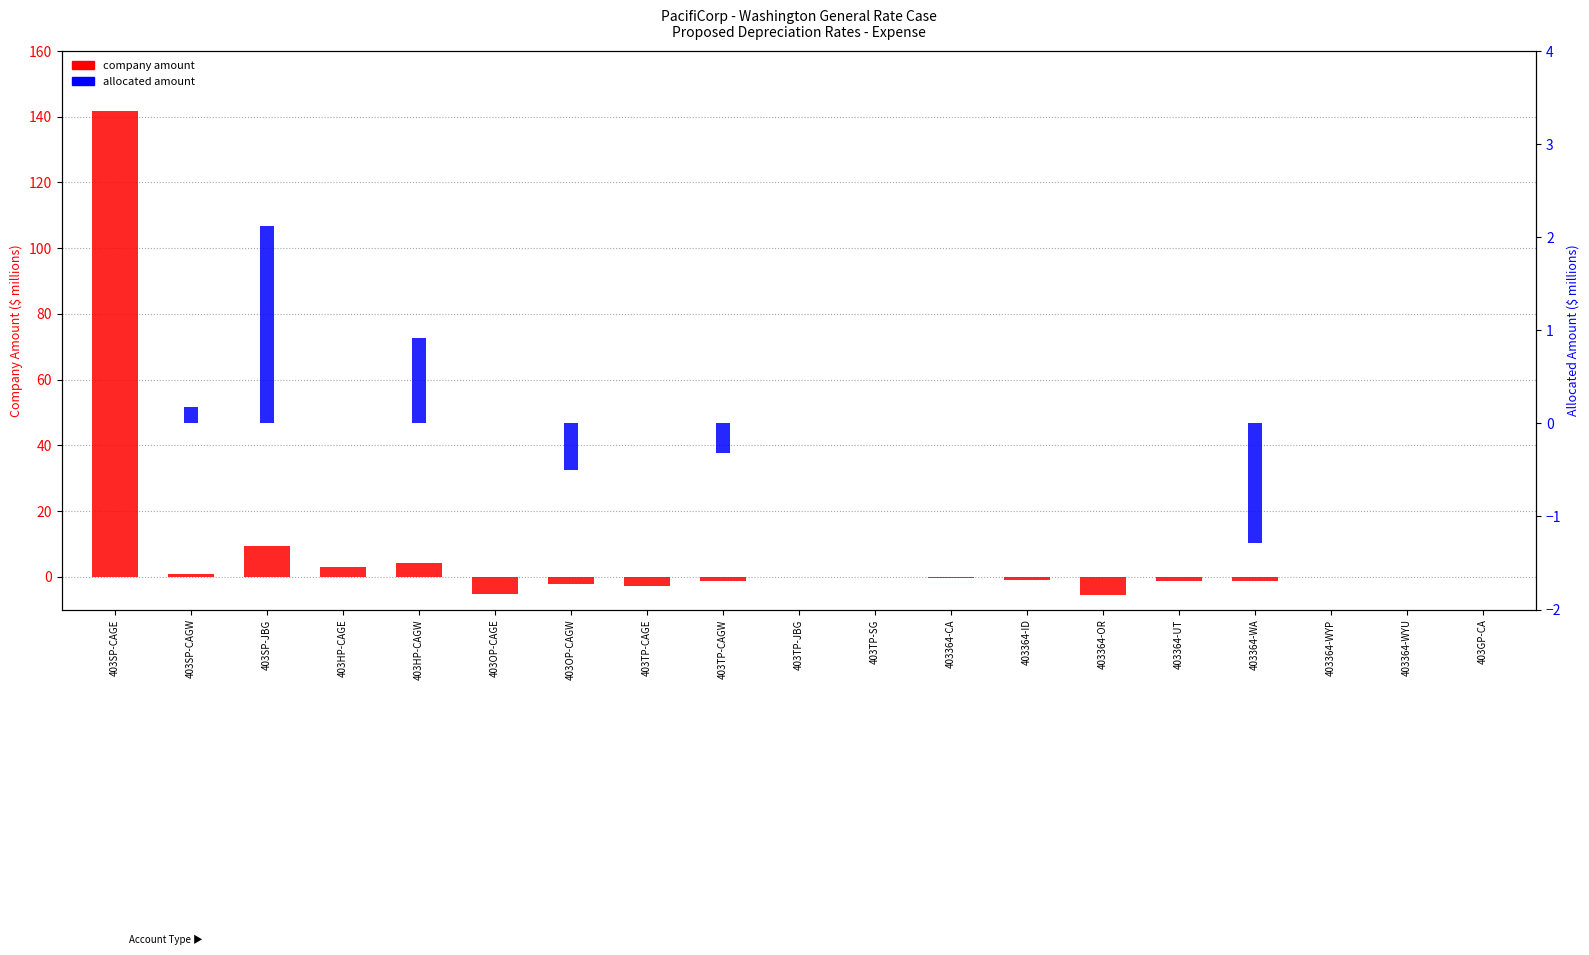

What is the label of the 18th bar from the left?

403364-WYU